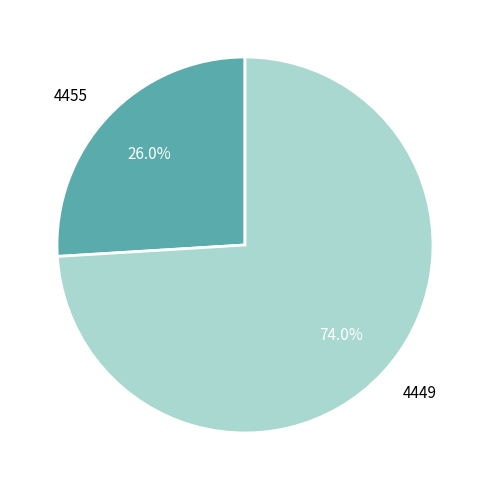

To the nearest percent, what is the difference between the largest and smallest slice percentages?

48%